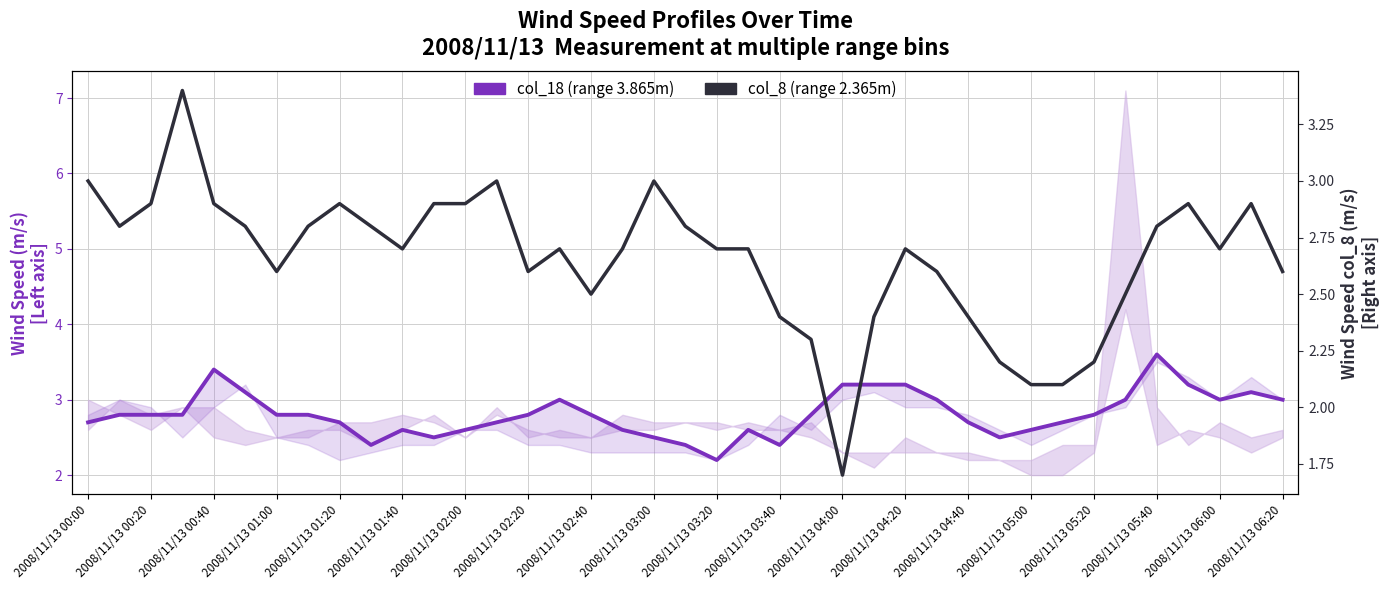

Which has a higher value, 33 or 28?

33